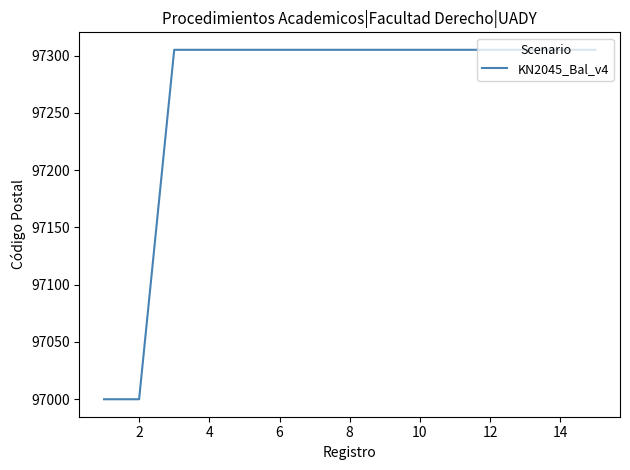

What is the greatest value displayed?

97305